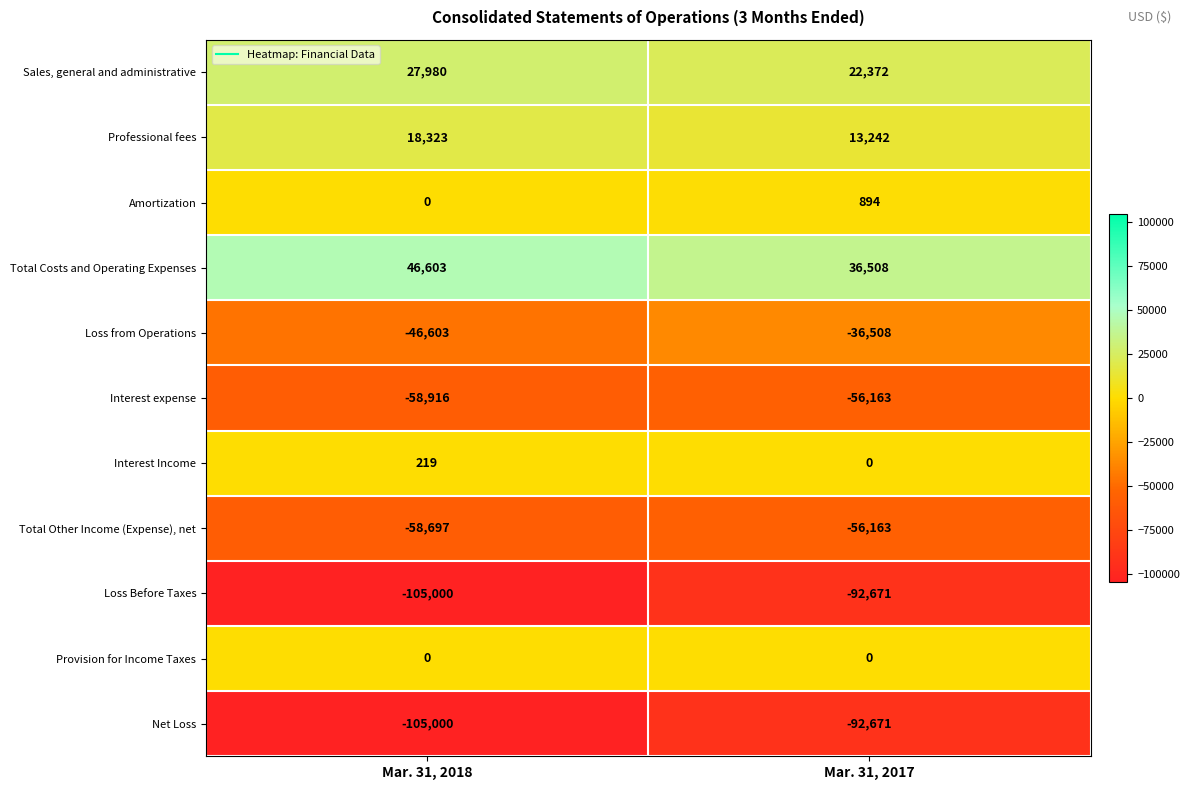

Reading left to right, transcribe all the data shown in this chart.

Sales, general and administrative: Mar. 31, 2018=27980	Mar. 31, 2017=22372
Professional fees: Mar. 31, 2018=18323	Mar. 31, 2017=13242
Amortization: Mar. 31, 2018=0	Mar. 31, 2017=894
Total Costs and Operating Expenses: Mar. 31, 2018=46603	Mar. 31, 2017=36508
Loss from Operations: Mar. 31, 2018=-46603	Mar. 31, 2017=-36508
Interest expense: Mar. 31, 2018=-58916	Mar. 31, 2017=-56163
Interest Income: Mar. 31, 2018=219	Mar. 31, 2017=0
Total Other Income (Expense), net: Mar. 31, 2018=-58697	Mar. 31, 2017=-56163
Loss Before Taxes: Mar. 31, 2018=-105000	Mar. 31, 2017=-92671
Provision for Income Taxes: Mar. 31, 2018=0	Mar. 31, 2017=0
Net Loss: Mar. 31, 2018=-105000	Mar. 31, 2017=-92671